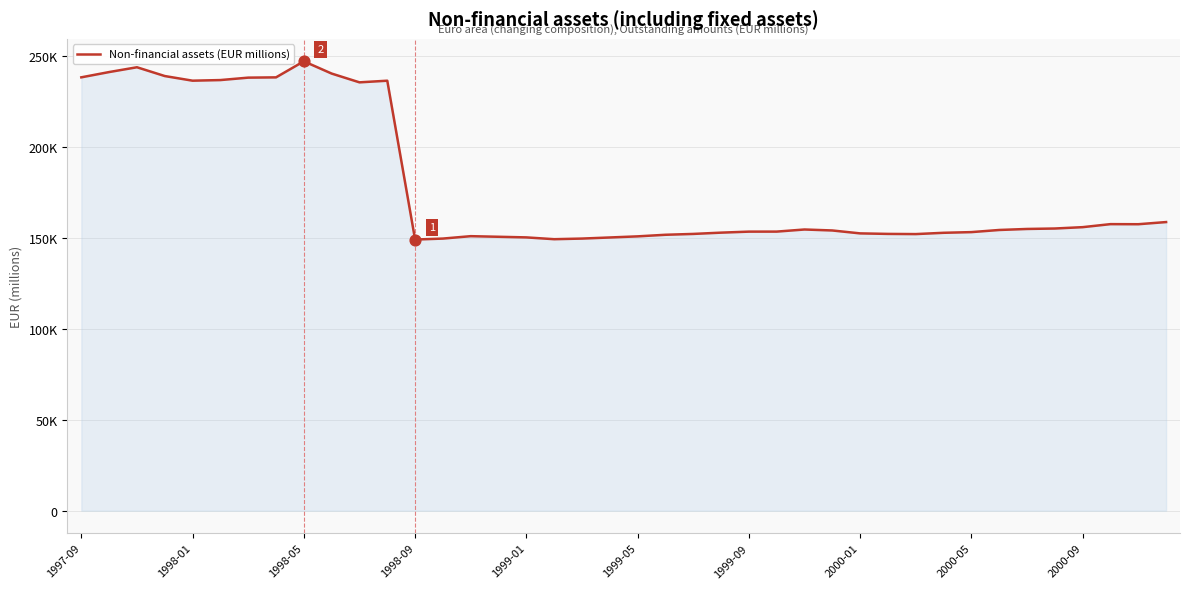

Is this an area chart (filled region under the line)?

Yes